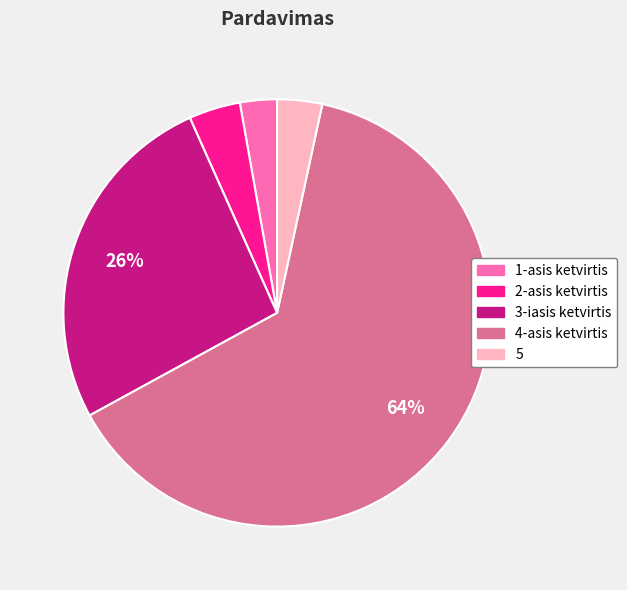

Which has a higher value, 2-asis ketvirtis or 4-asis ketvirtis?

4-asis ketvirtis